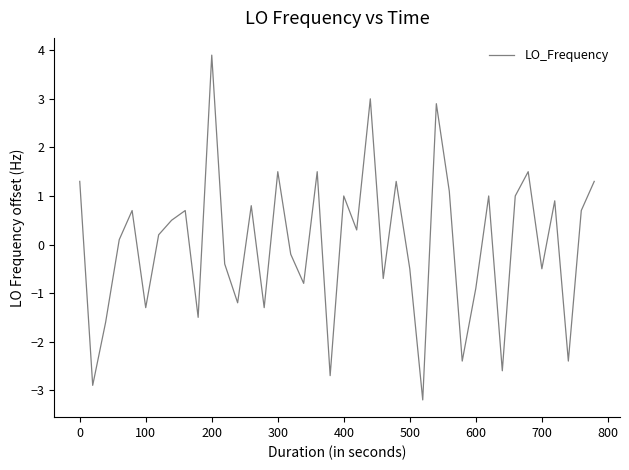

What is the smallest value displayed?

-3.2